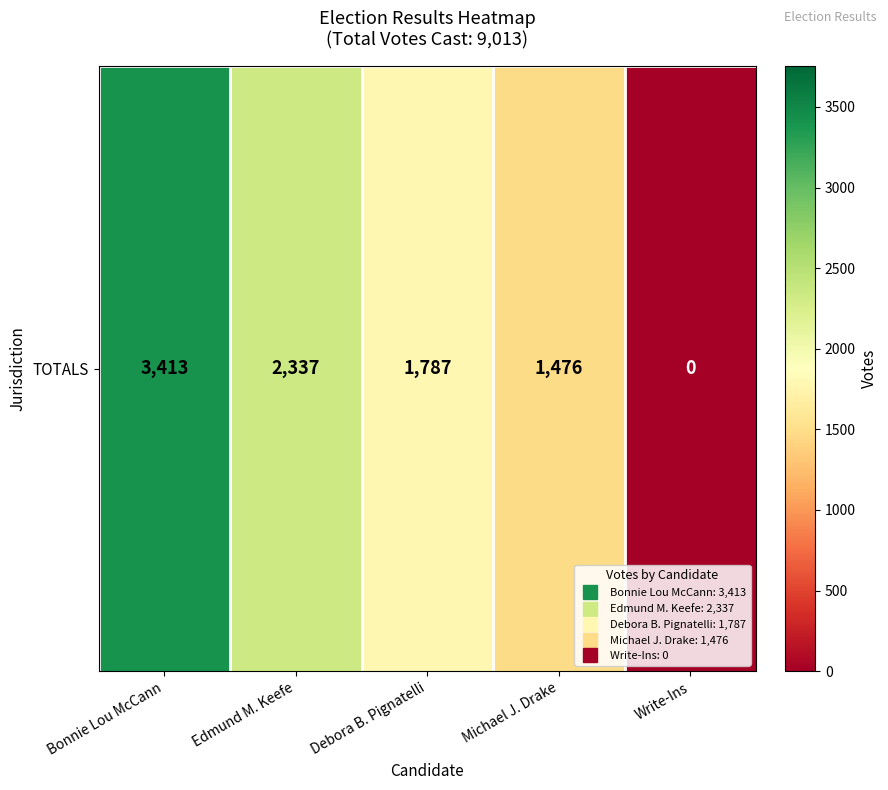

Reading left to right, list all the values displayed in this chart.

3413	2337	1787	1476	0